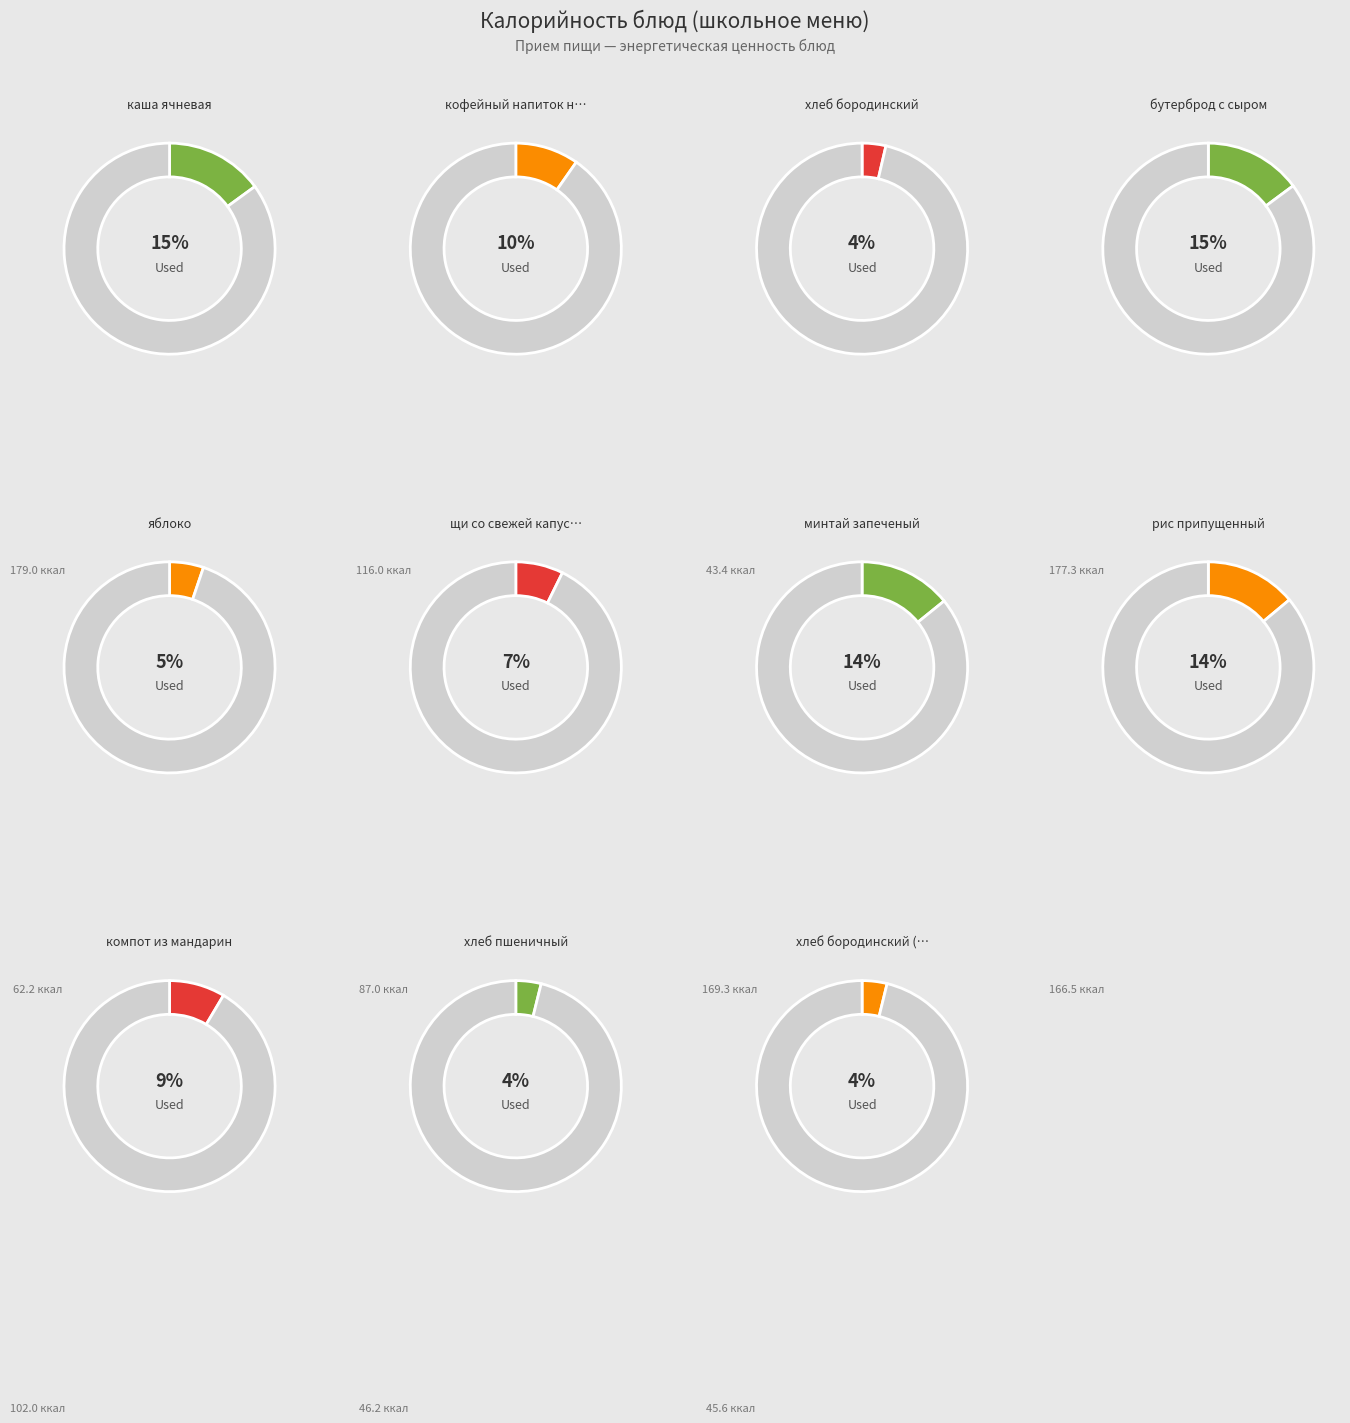

Is каша ячневая the majority of the pie?

No